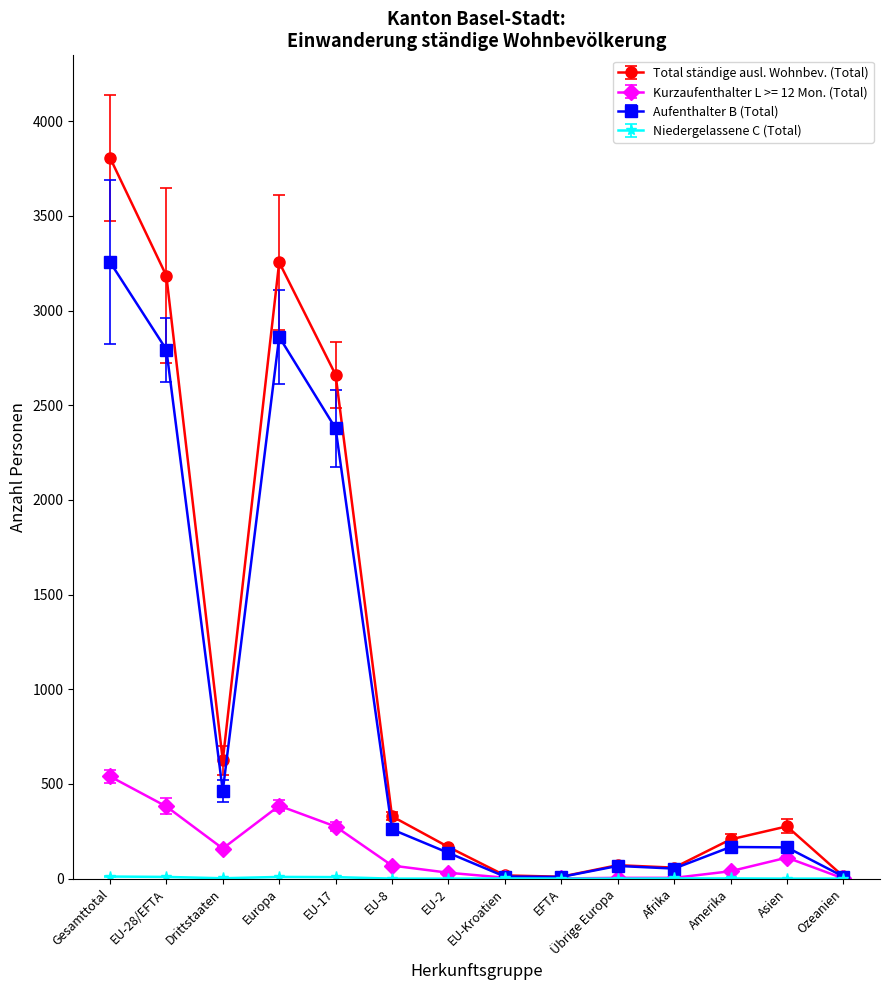

At which category does Aufenthalter B (Total) reach its first local peak?

Europa